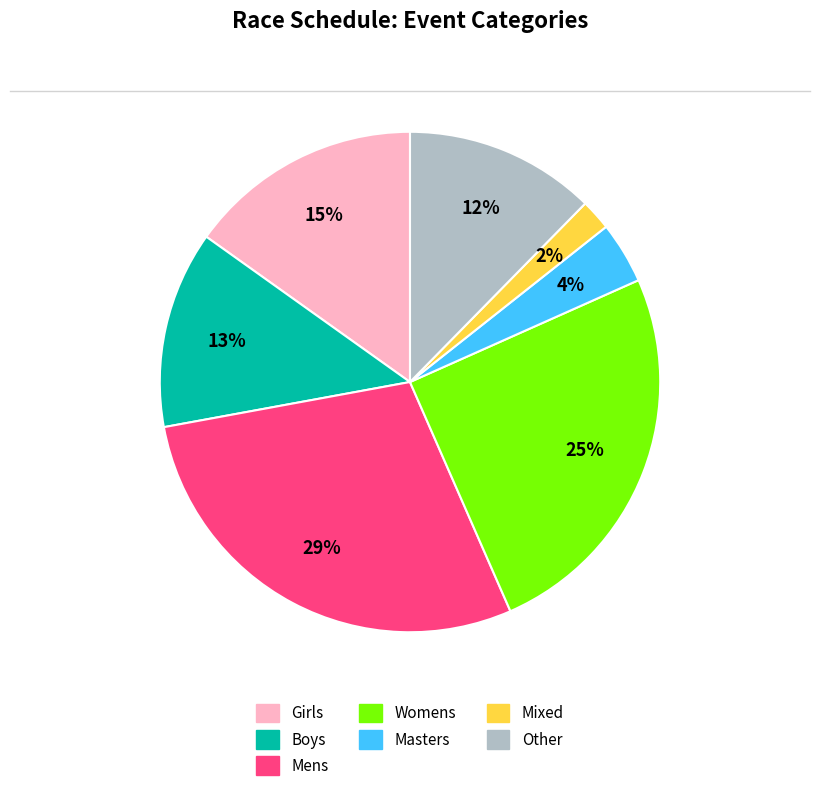

Does any single category account for the majority?

No